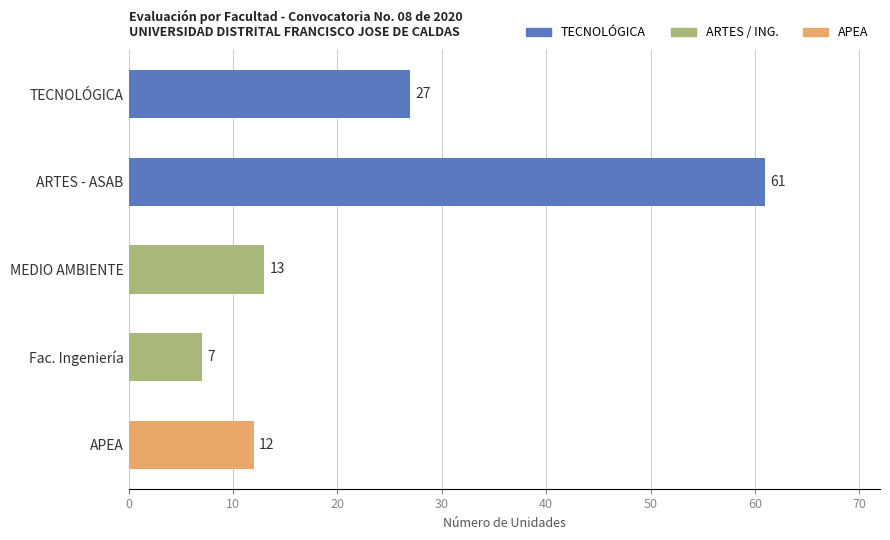

How many bars are there in total?

5